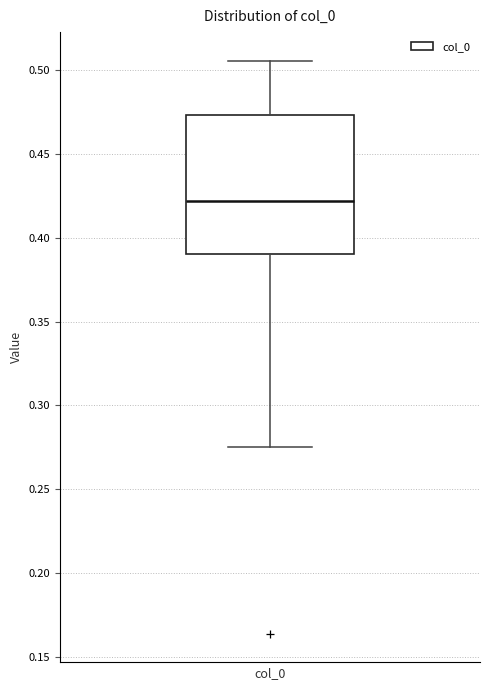

Transcribe this box plot: give where the median line is, the range the box spans, and where the two whiskers end, as read against the y-axis. The values are not printed on the chart, so give them approximately, as read against the axis.

median 0.420, box 0.390 to 0.475, whiskers 0.275 to 0.505